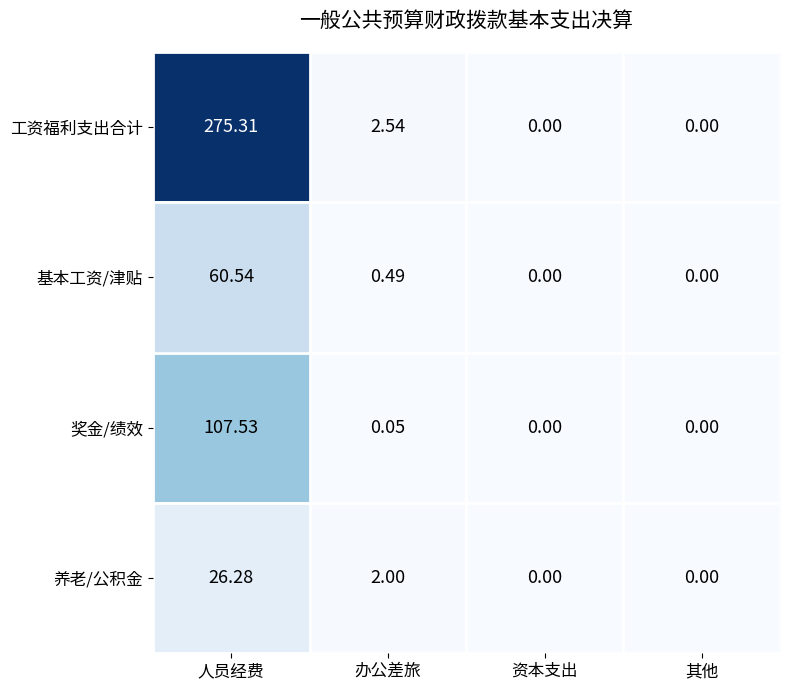

Rank the series by their maximum value, from highest to lowest.

工资福利支出合计, 奖金/绩效, 基本工资/津贴, 养老/公积金